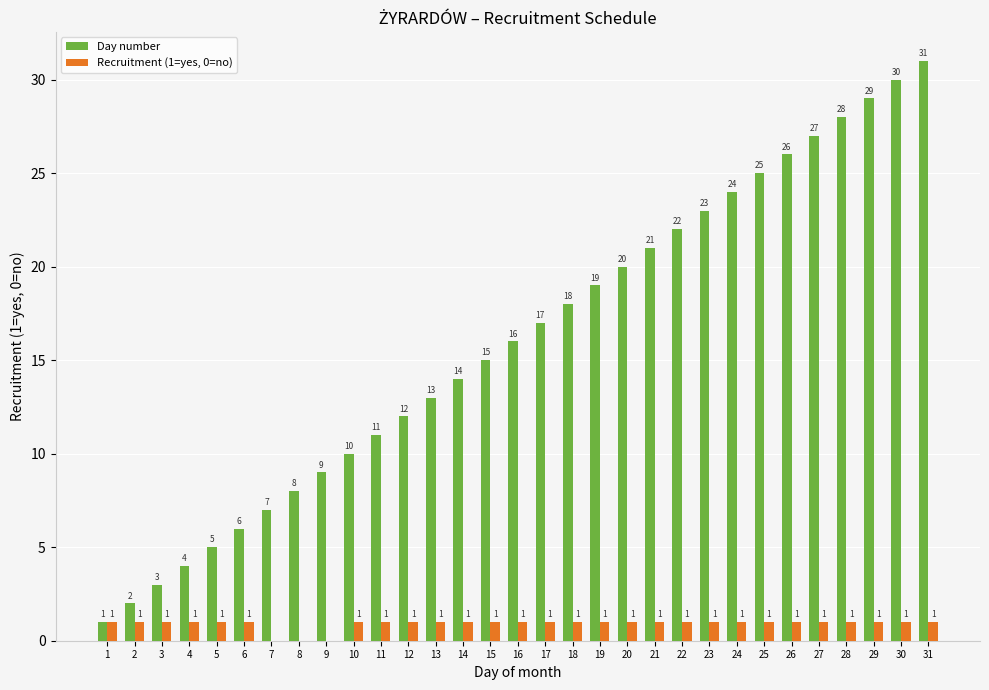

What is the spread (max minus min) of values at 21?

20